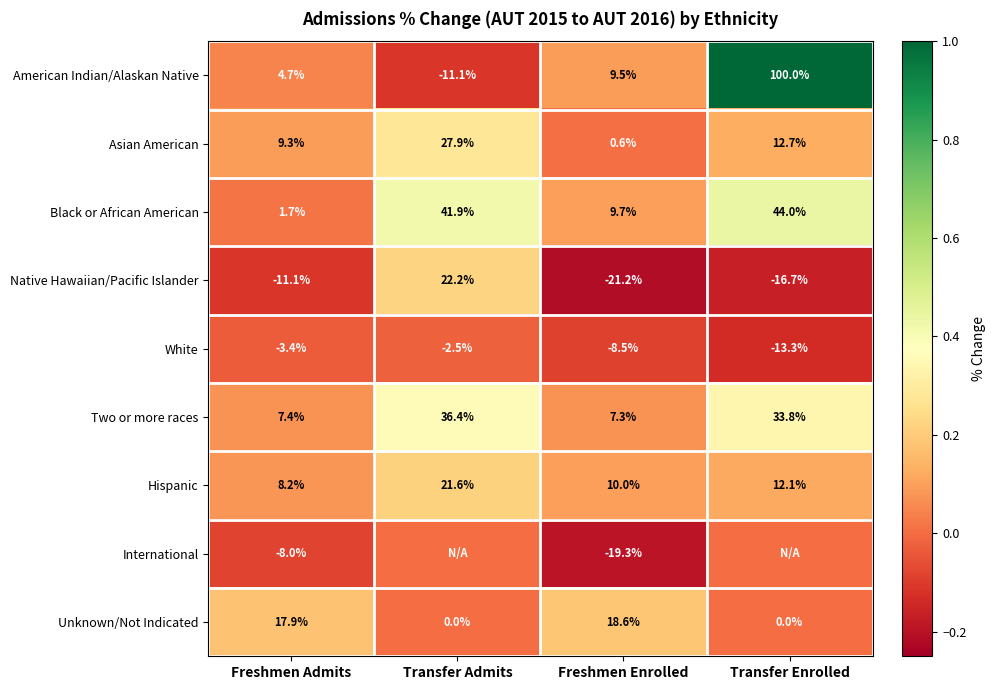

The Native Hawaiian/Pacific Islander series shows -11.1 at Freshmen Admits. True or false?

True